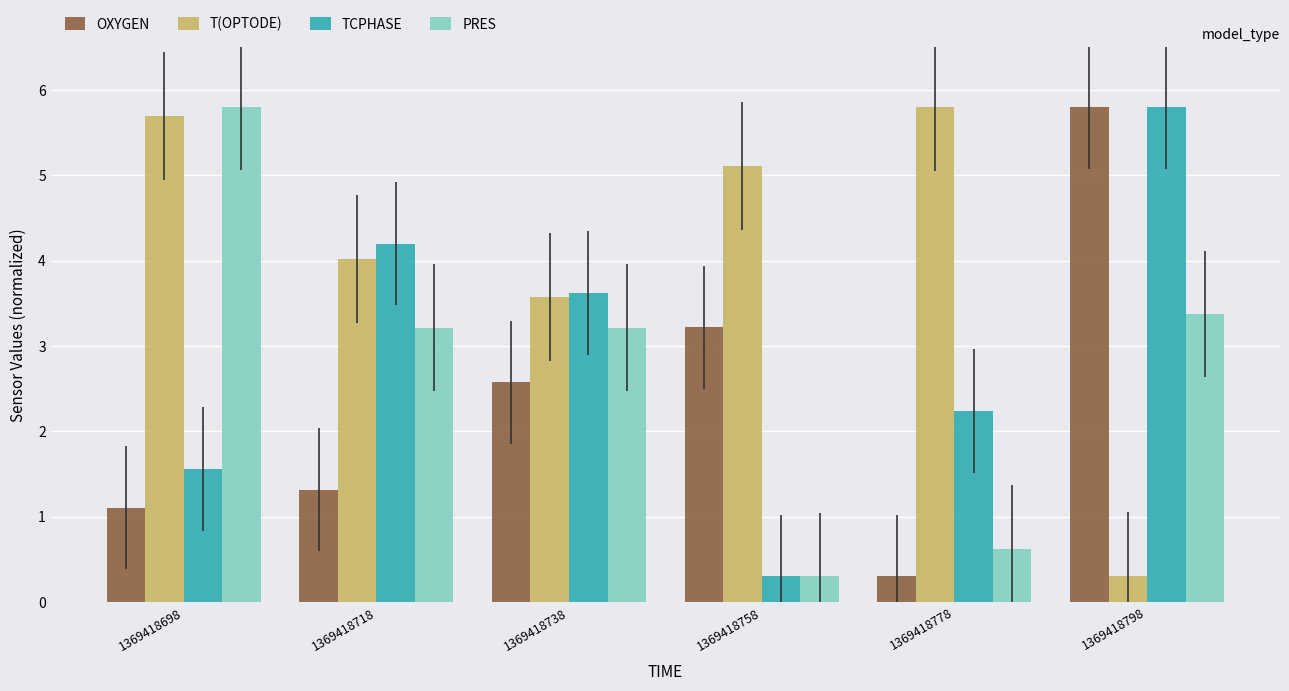

What is the difference between the second highest and minimum values in the T(OPTODE) series?

5.4